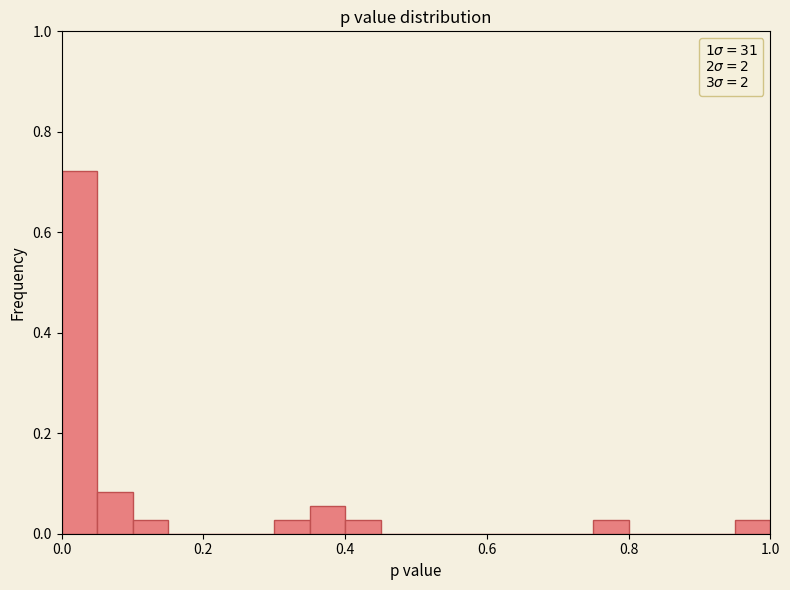

Around what value on the x-axis is the tallest bar? Give the approximate position of its centre, as read against the axis.

0.02